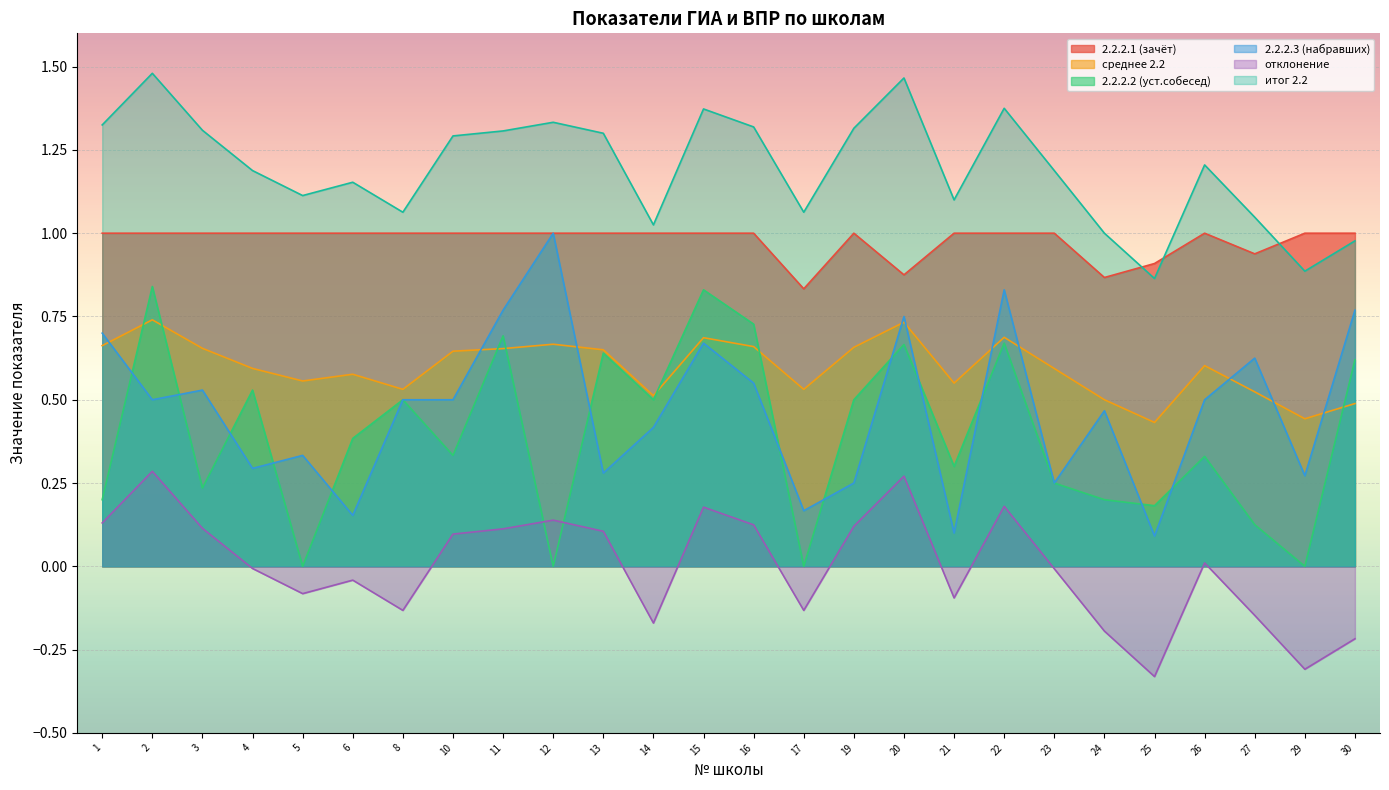

What is the highest value of the 2.2.2.1 (зачёт) series?

1.0